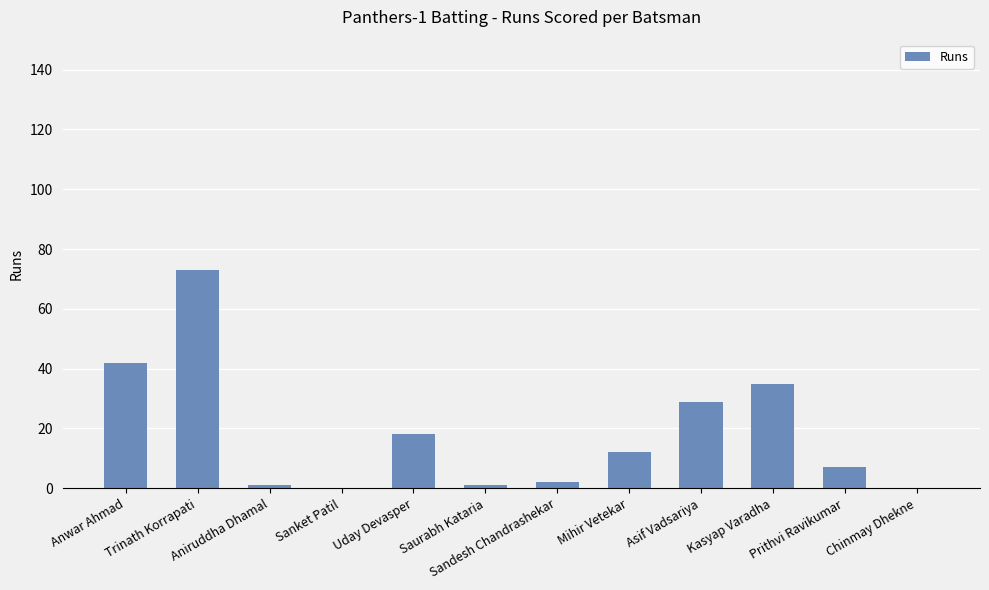

True or false: the data shows 9 at Uday Devasper.

False